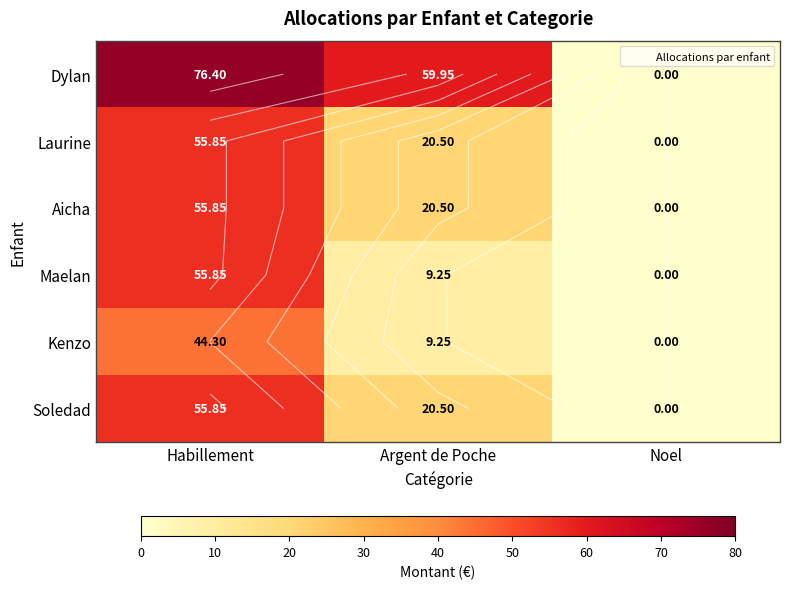

How many positive values does the Dylan series have?

2